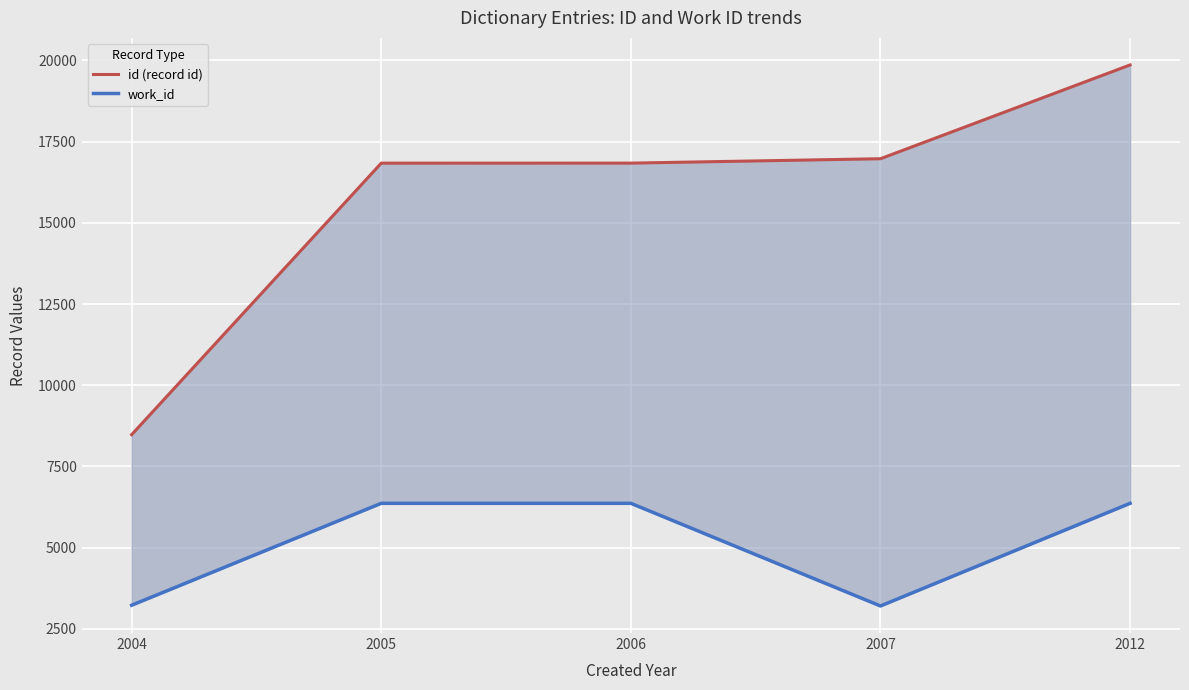

True or false: work_id and id (record id) cross at least once.

False